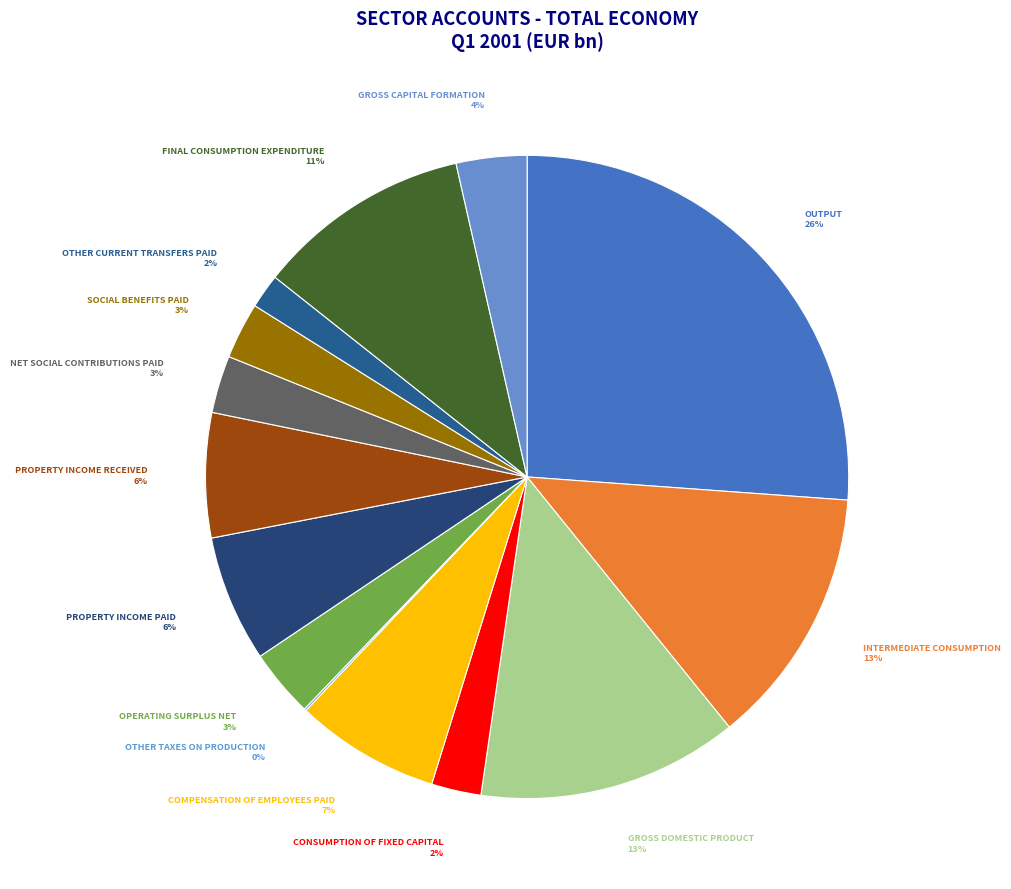

To the nearest percent, what is the difference between the largest and smallest slice percentages?

26%